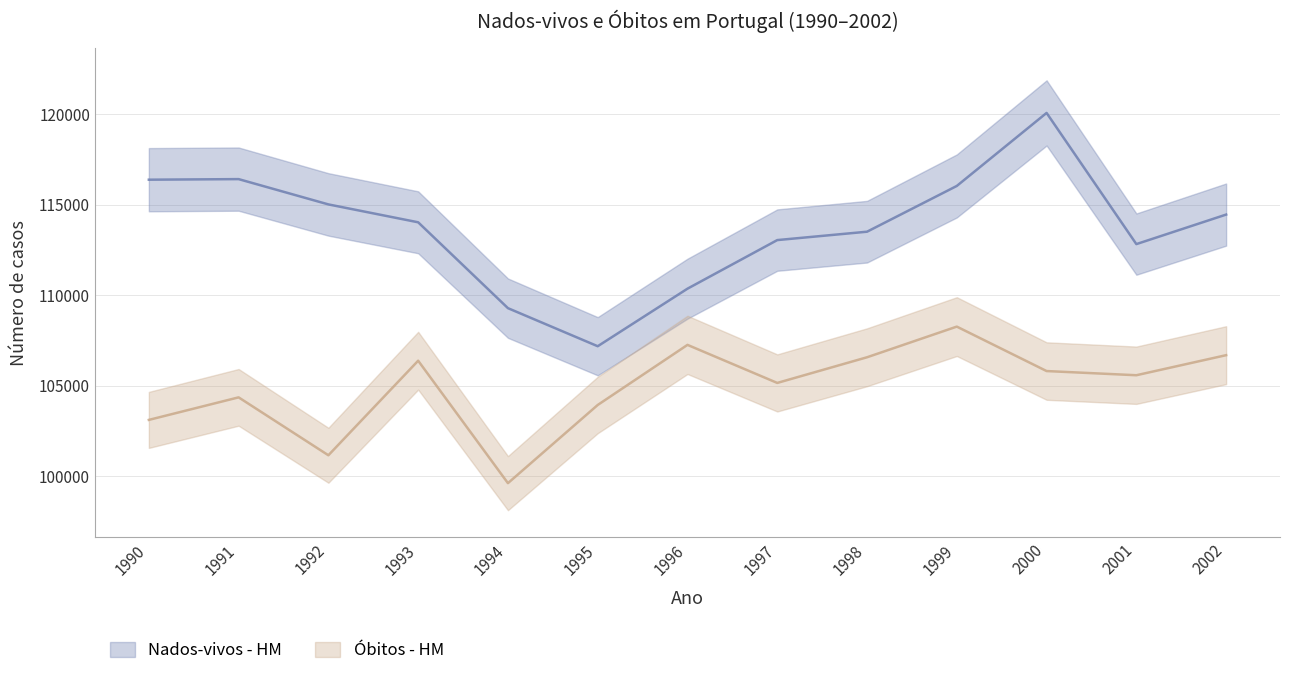

What is the approximate value of Nados-vivos - HM at 1991, to the nearest 10?

116420